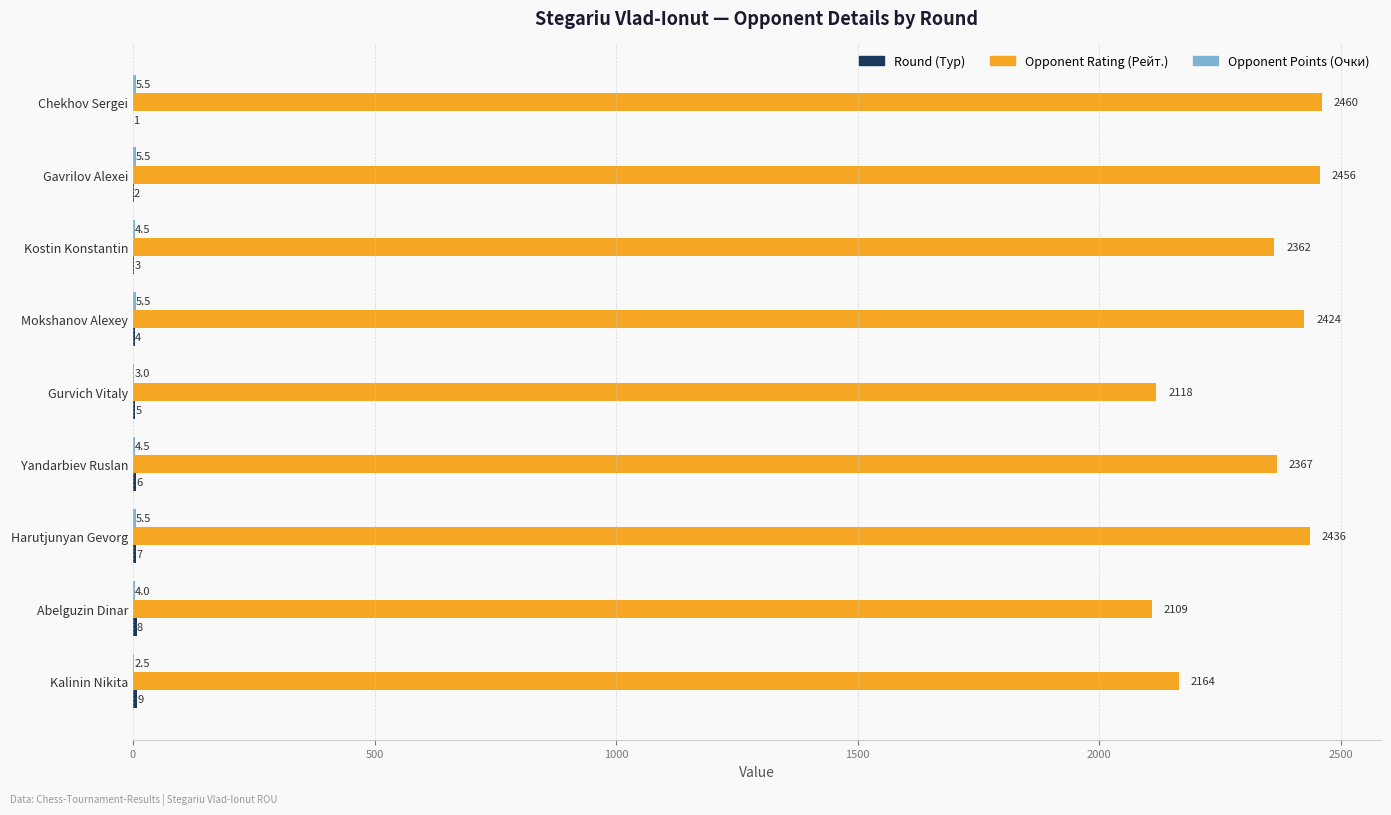

Which series has the largest total across all categories?

Opponent Rating (Рейт.)